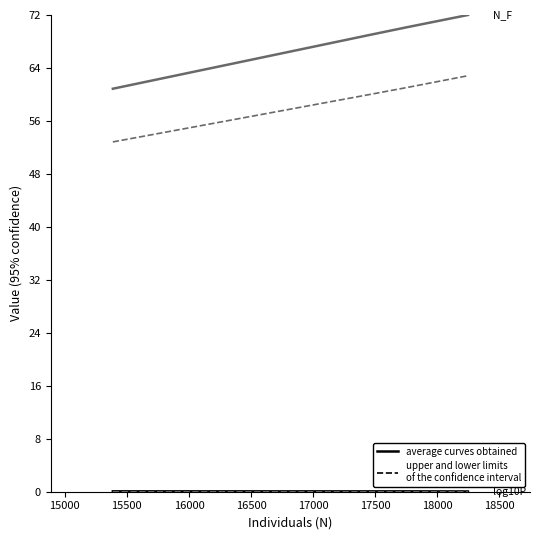

How many lines are shown in the chart?

6